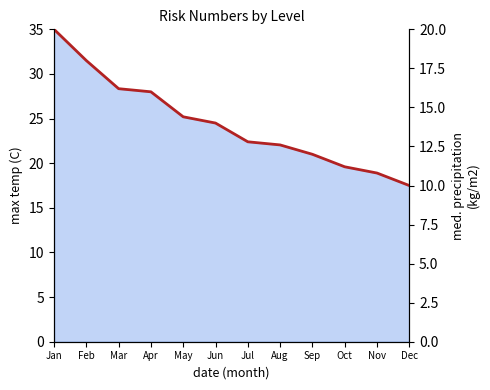

What value does the data have at Dec?

10.0